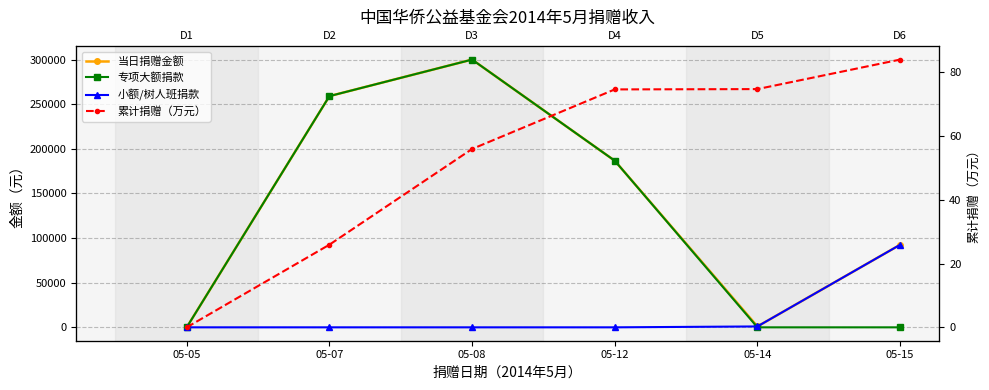

Which has a higher value, 05-07 or 05-05?

05-07